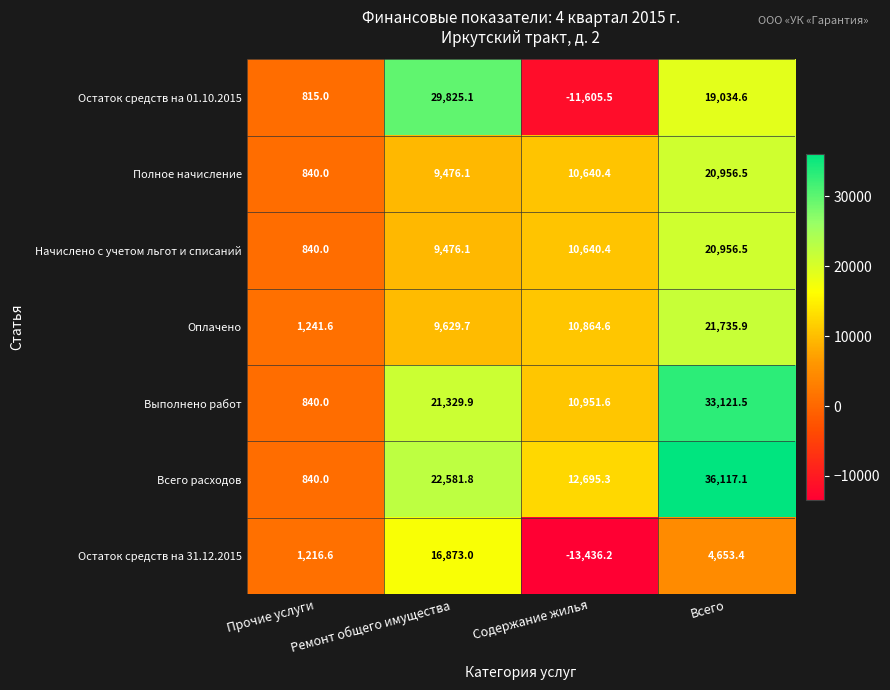

Which series changed the most between Содержание жилья and Всего?

Остаток средств на 01.10.2015